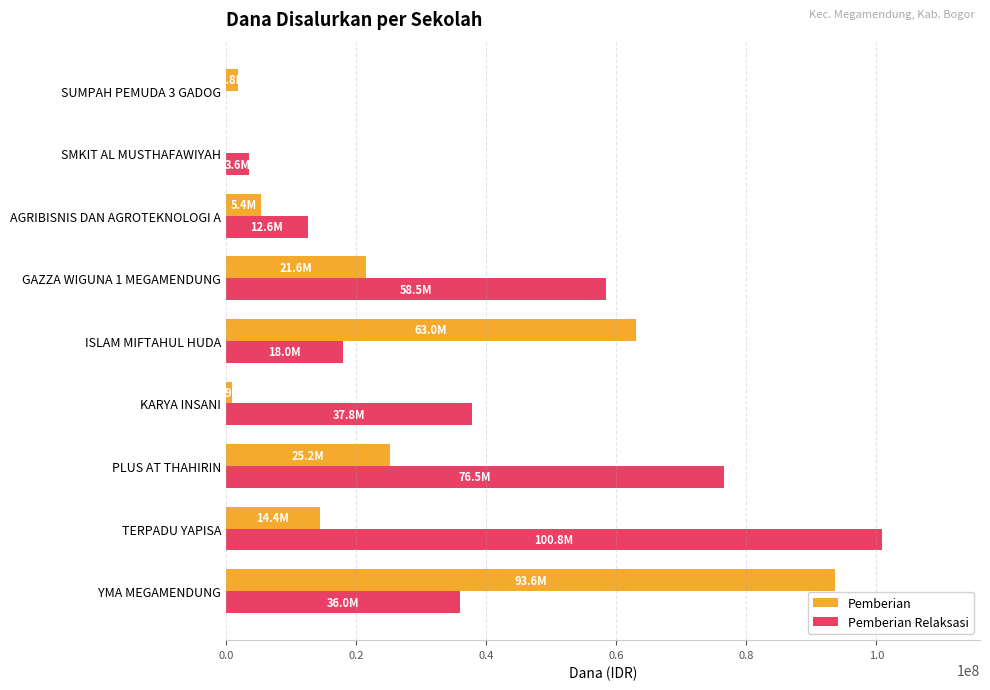

Which category has the highest value across all series?

TERPADU YAPISA